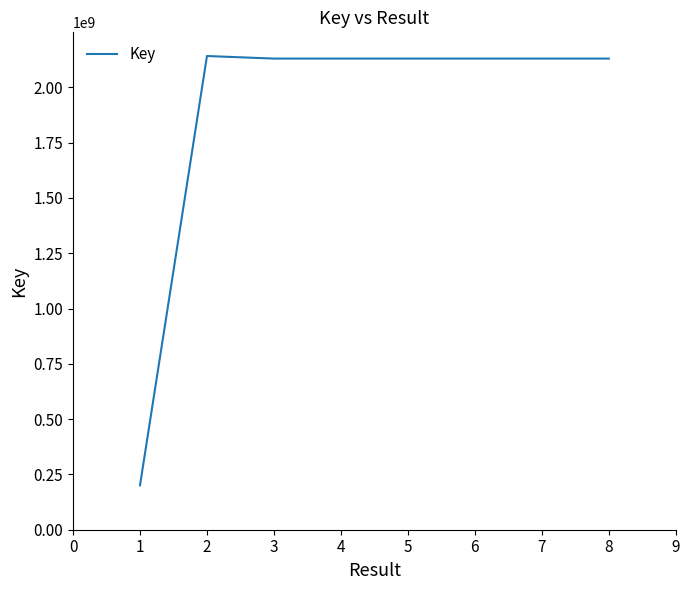

Is it true that the value at 3 is 2130391984?

True